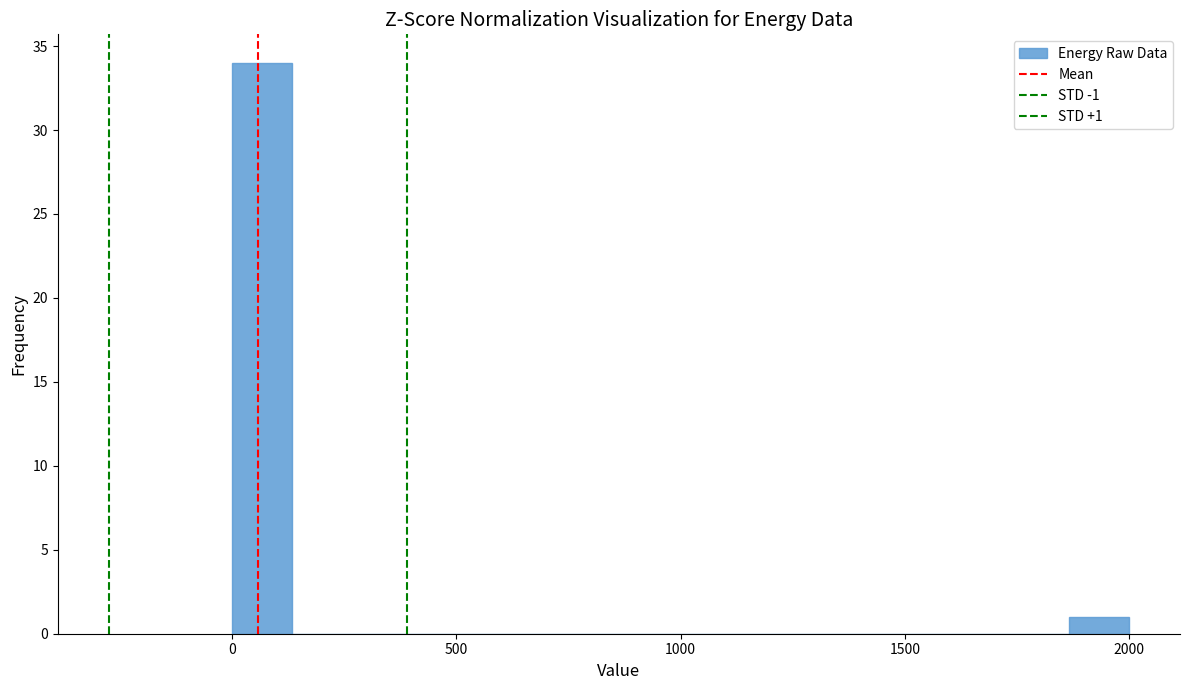

Around what value on the x-axis is the tallest bar? Give the approximate position of its centre, as read against the axis.

50